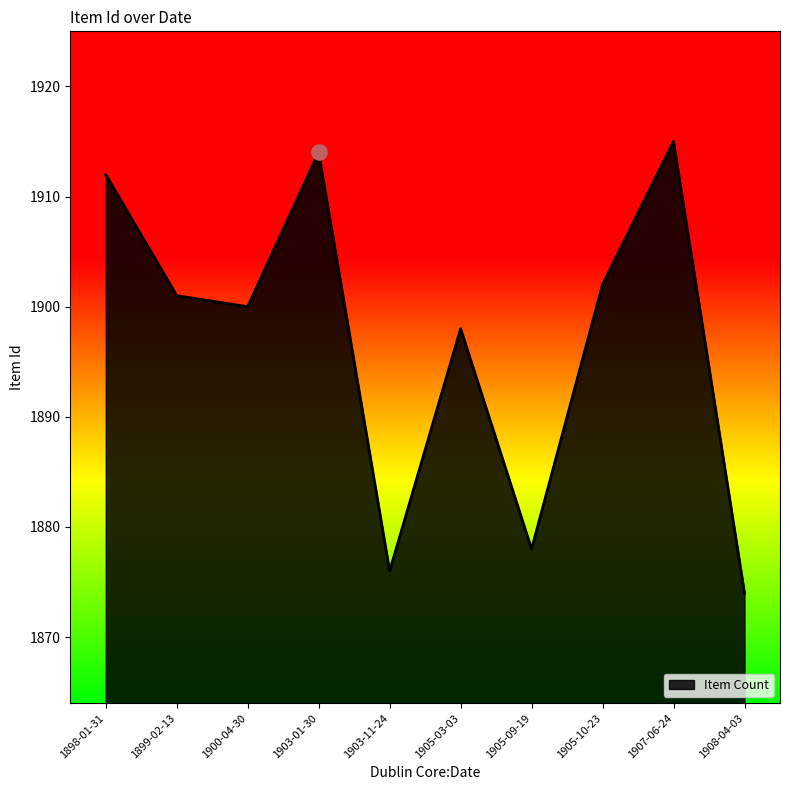

Between 1900-04-30 and 1905-03-03, which is larger?

1900-04-30